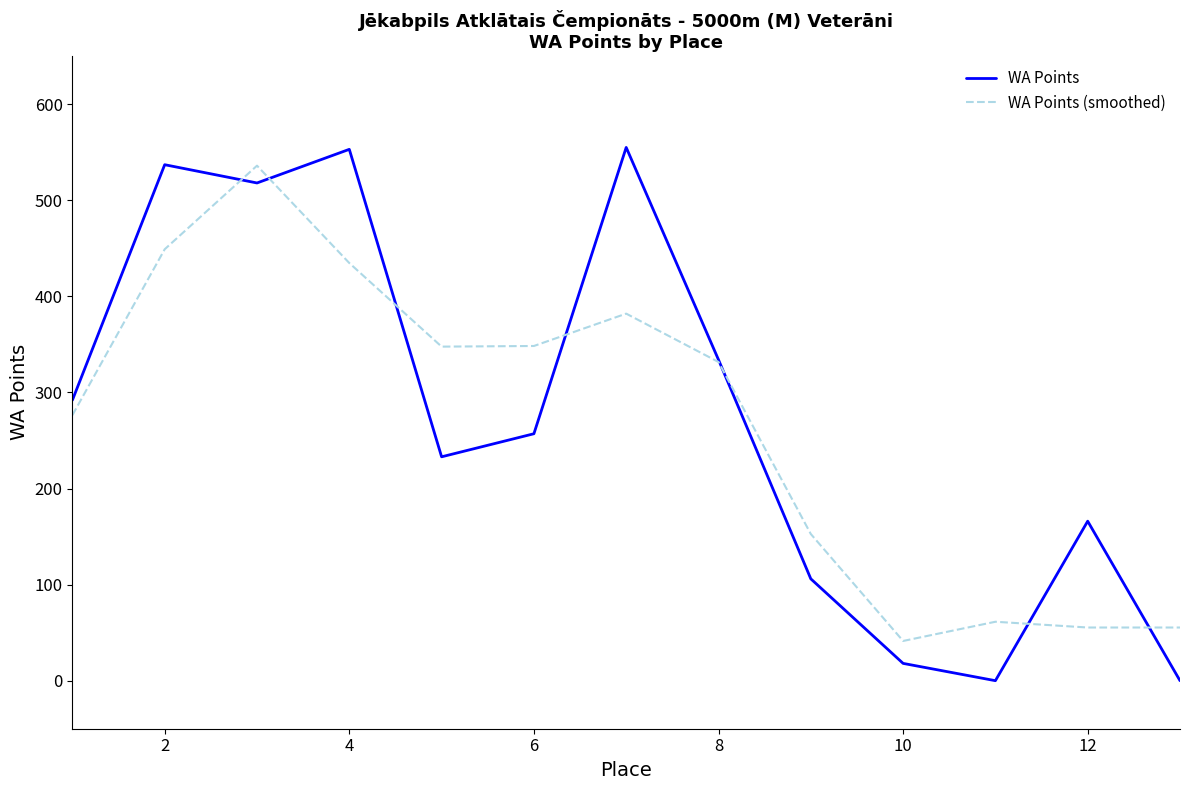

True or false: WA Points and WA Points (smoothed) intersect in this chart.

True